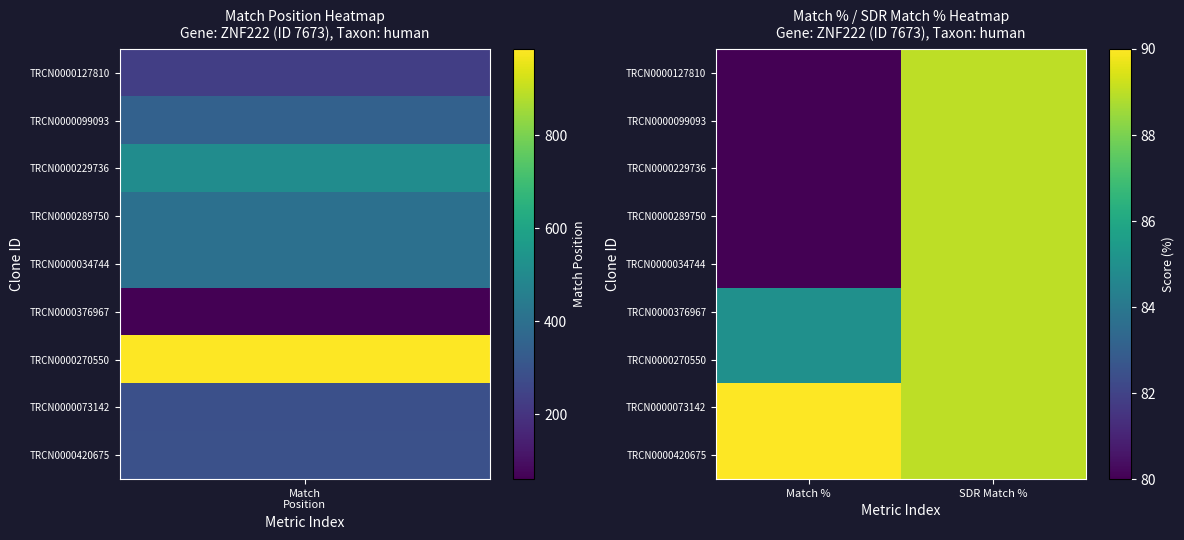

Rank the series by their maximum value, from lowest to highest.

TRCN0000270550, TRCN0000376967, TRCN0000034744, TRCN0000289750, TRCN0000229736, TRCN0000099093, TRCN0000127810, TRCN0000420675, TRCN0000073142